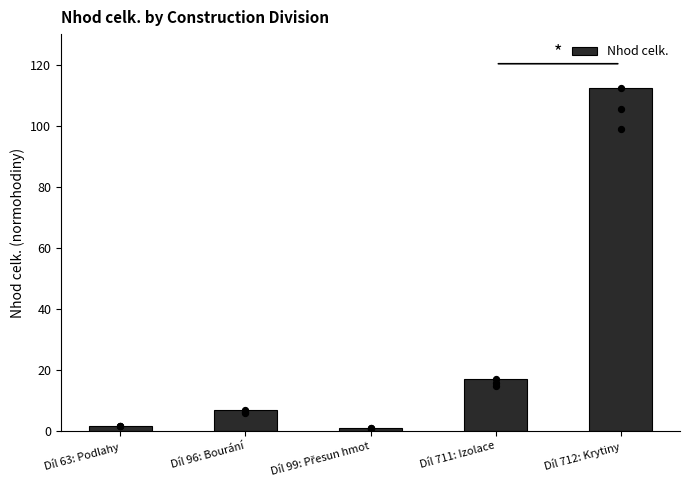

What is the ratio of the value at Díl 96: Bourání to the value at Díl 711: Izolace?

0.4